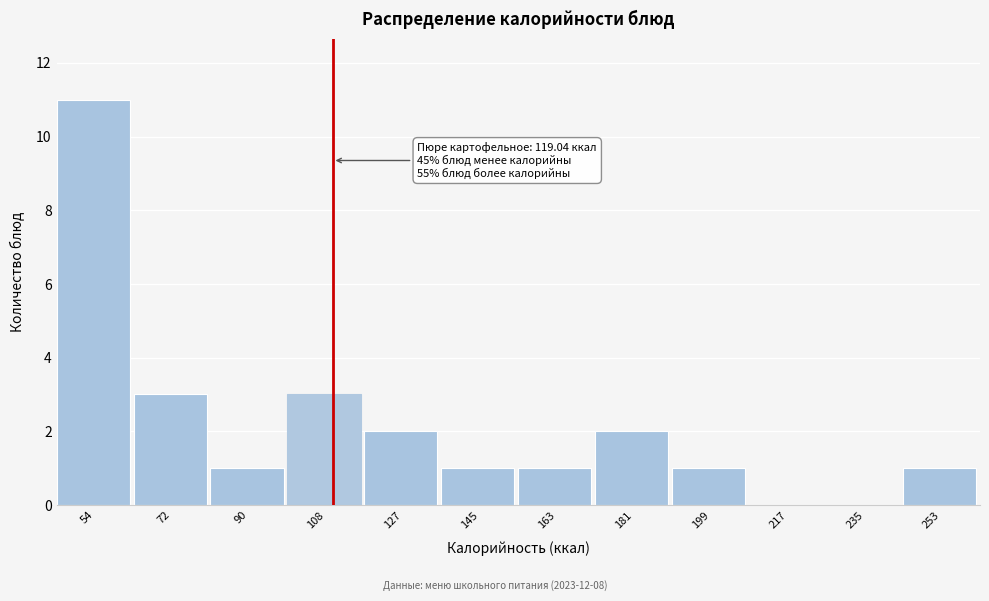

Reading left to right, extract all data points from this chart.

54=11	72=3	90=1	108=3	127=2	145=1	163=1	181=2	199=1	217=0	235=0	253=1